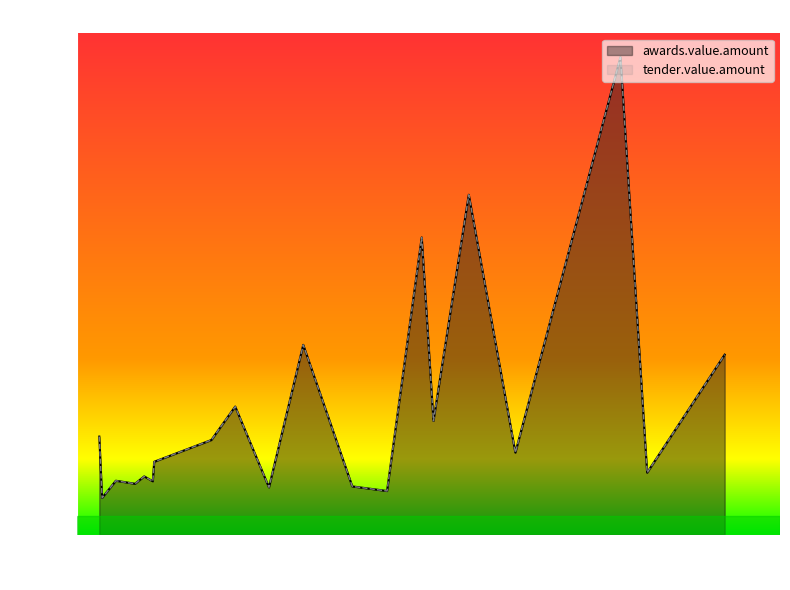

Does the chart display data point markers on the line(s)?

No